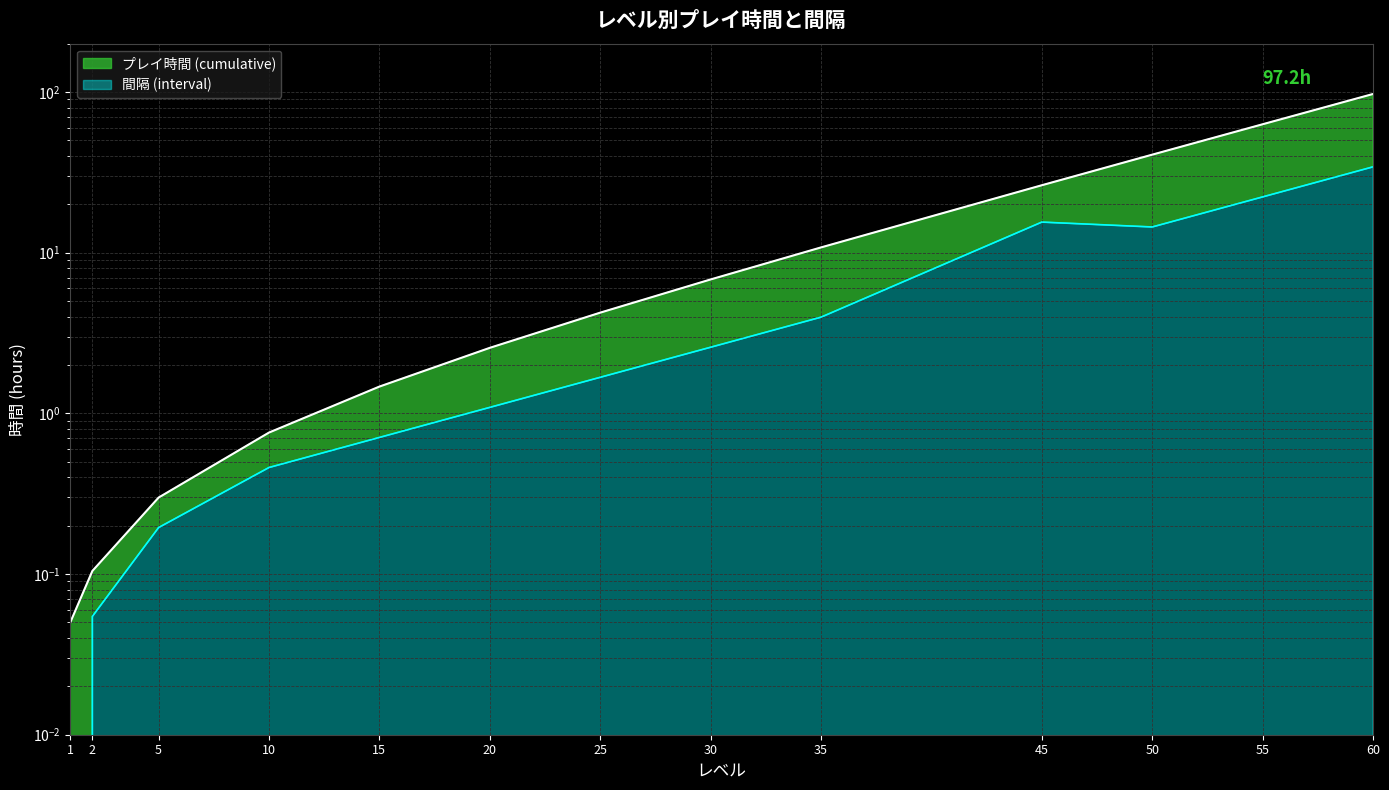

The value of プレイ時間 (cumulative) at 2 is 0.1. True or false?

True